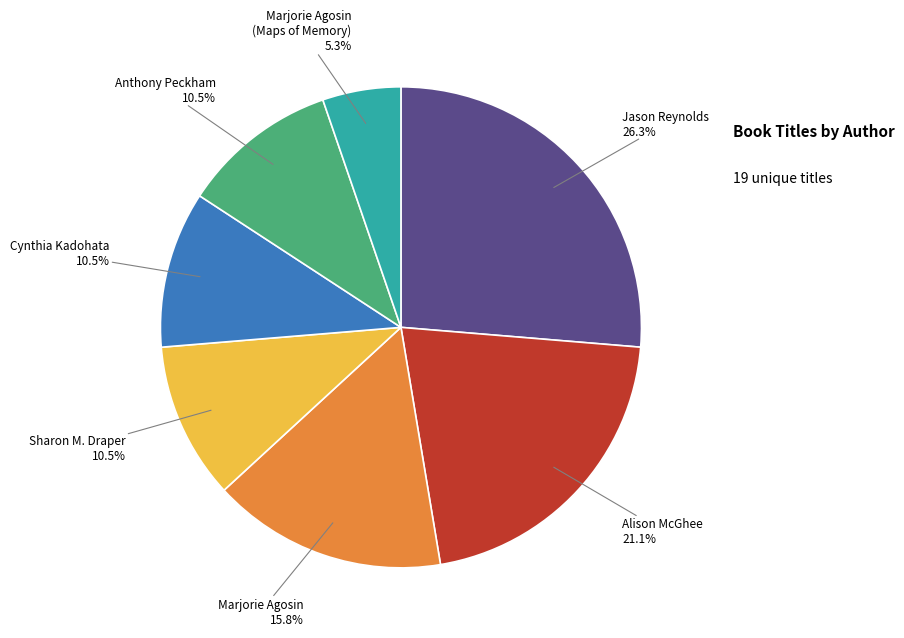

Is the sum of Marjorie Agosin (Maps of Memory) and Alison McGhee greater than half?

No